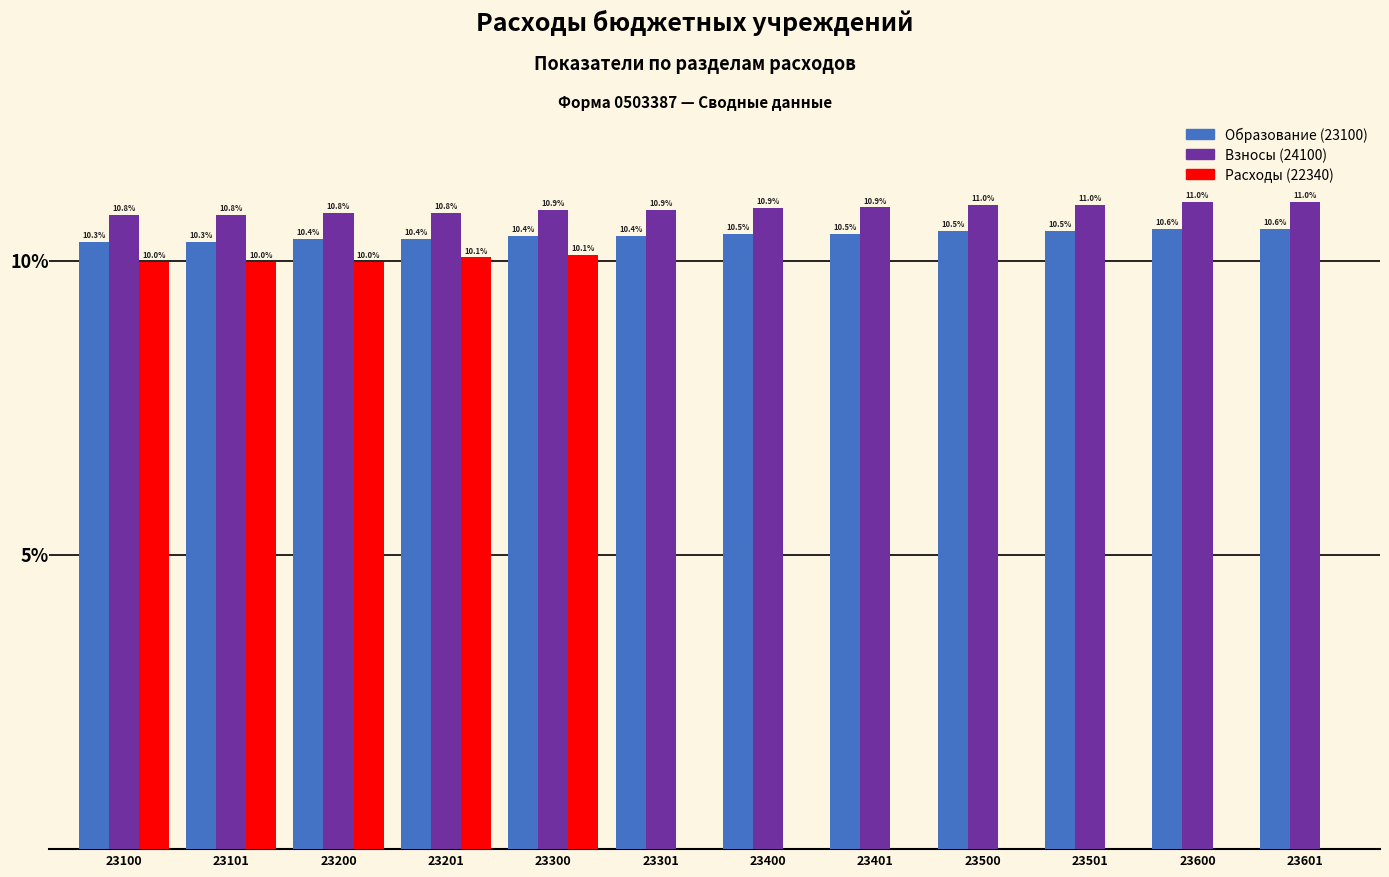

Between 23101 and 23600, which series saw the biggest shift?

Расходы (22340)